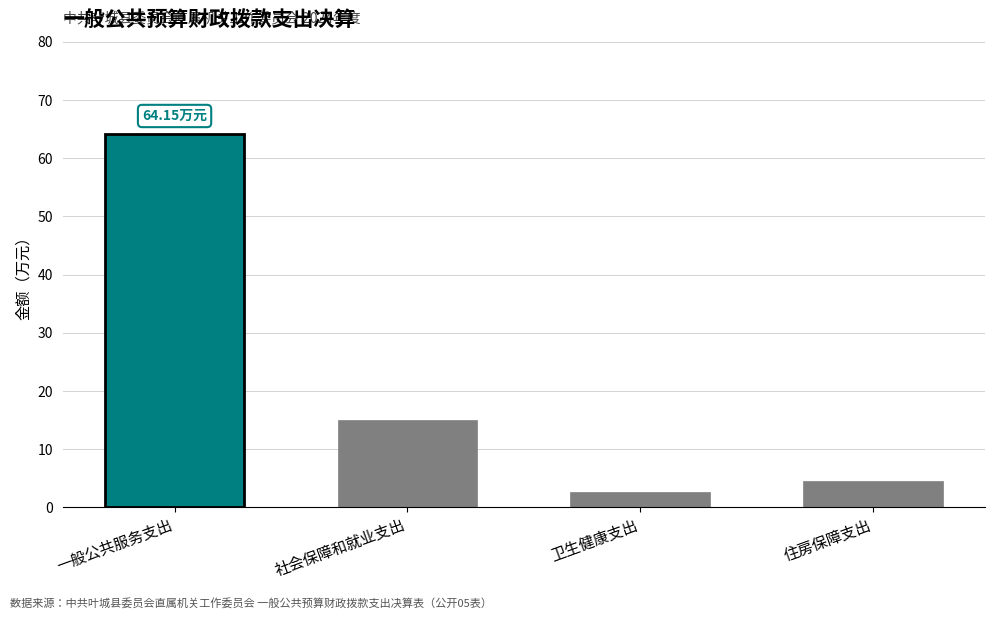

What is the label of the 4th bar from the right?

一般公共服务支出